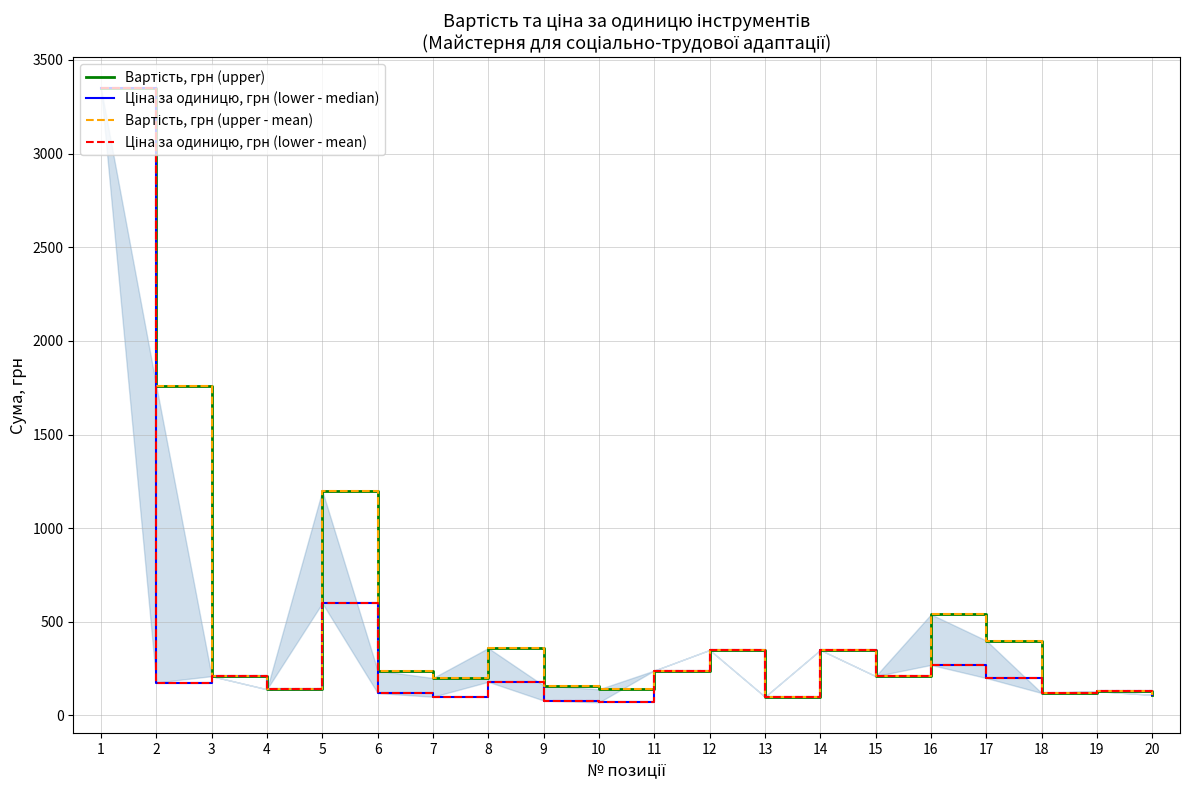

What is the approximate value of Вартість, грн (upper) at 19, to the nearest 50?

150